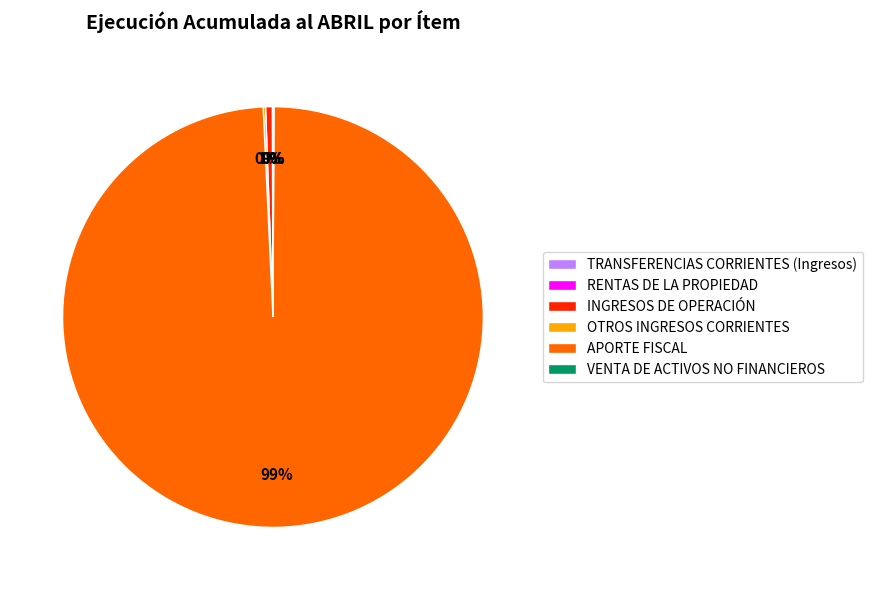

Is it true that APORTE FISCAL is 89% of the pie?

False